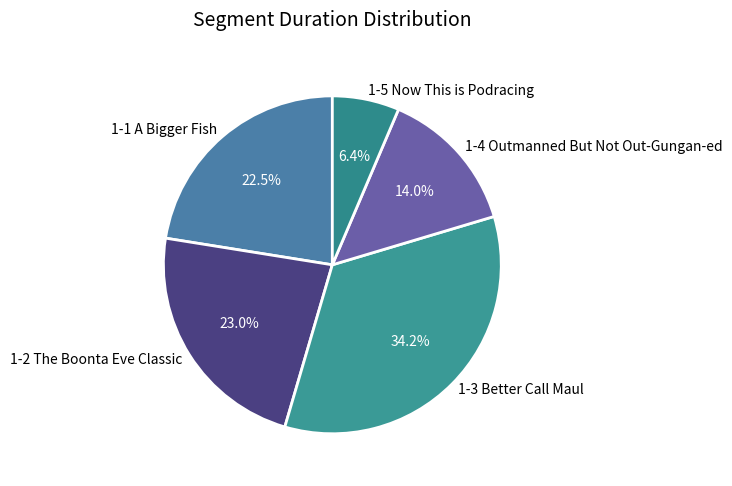

The 1-2 The Boonta Eve Classic slice represents 13% of the pie. True or false?

False